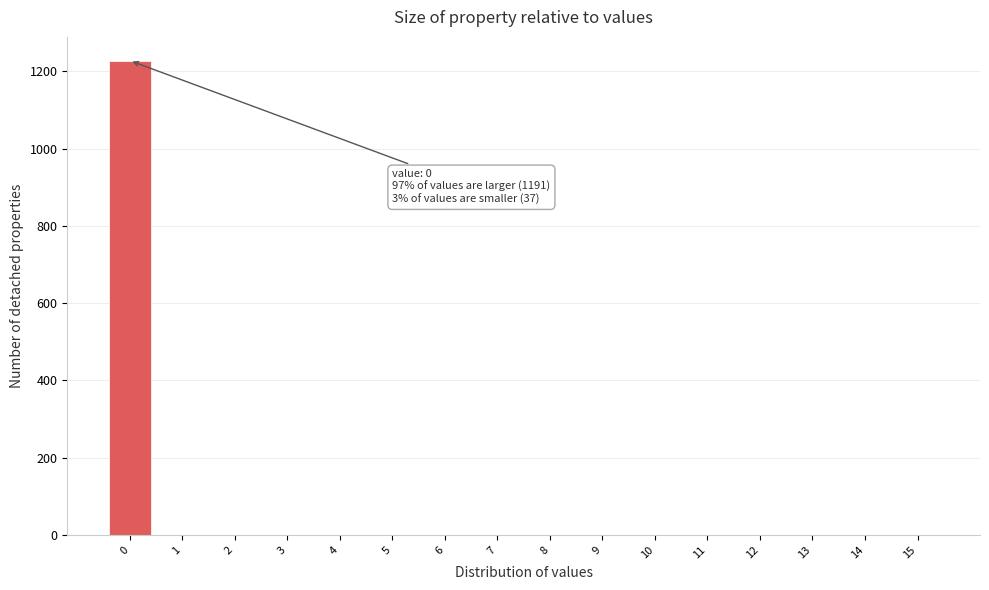

Which range on the x-axis has the tallest bar?

-0.5 to 0.5